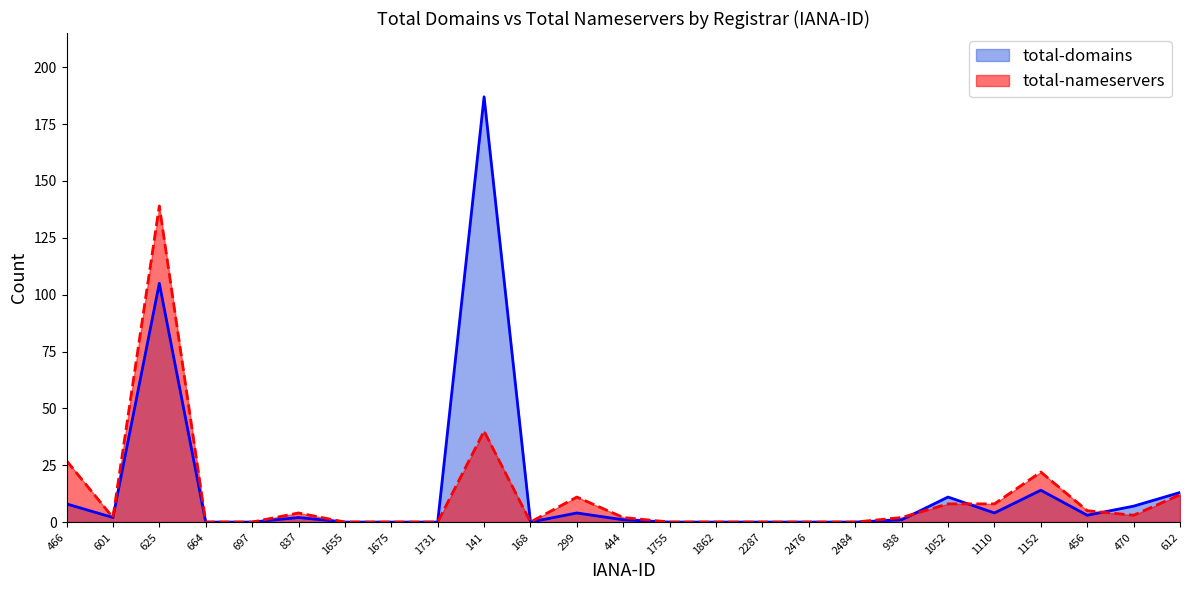

How many values in the total-domains series exceed 1?

12